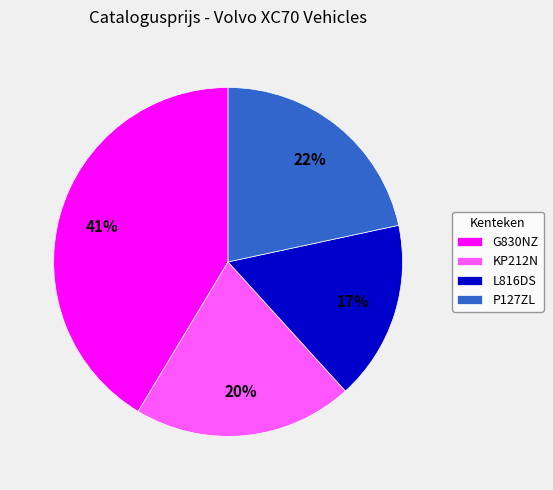

What is the ratio of the value at L816DS to the value at P127ZL?

0.8